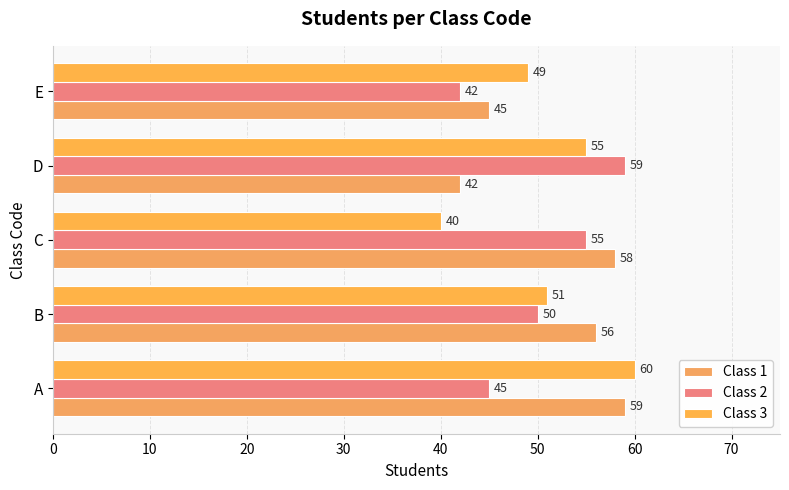

How many distinct data groups are displayed?

3